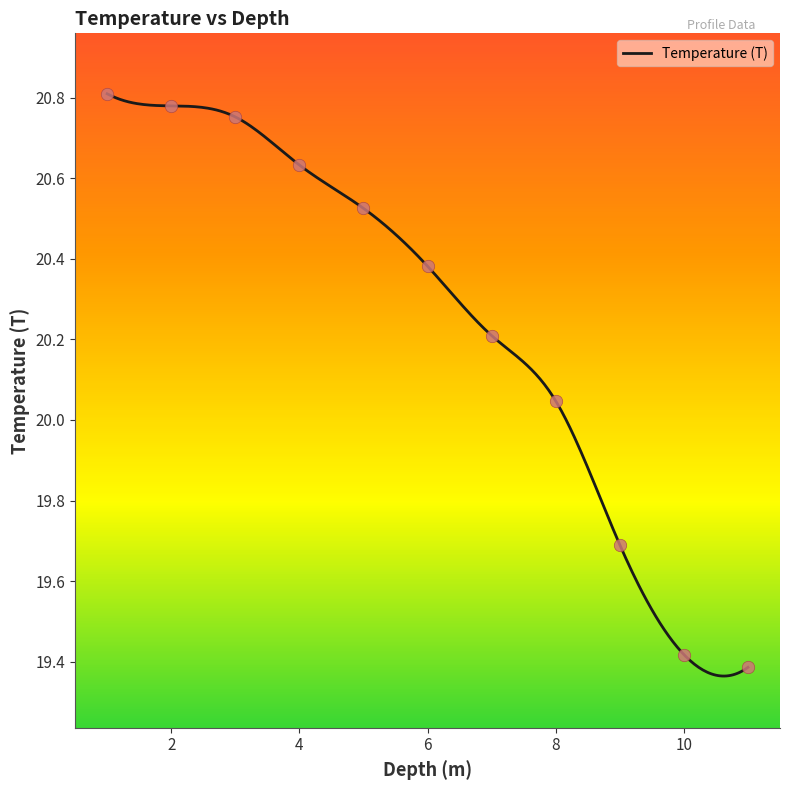

Which has a higher value, 2 or 10?

2